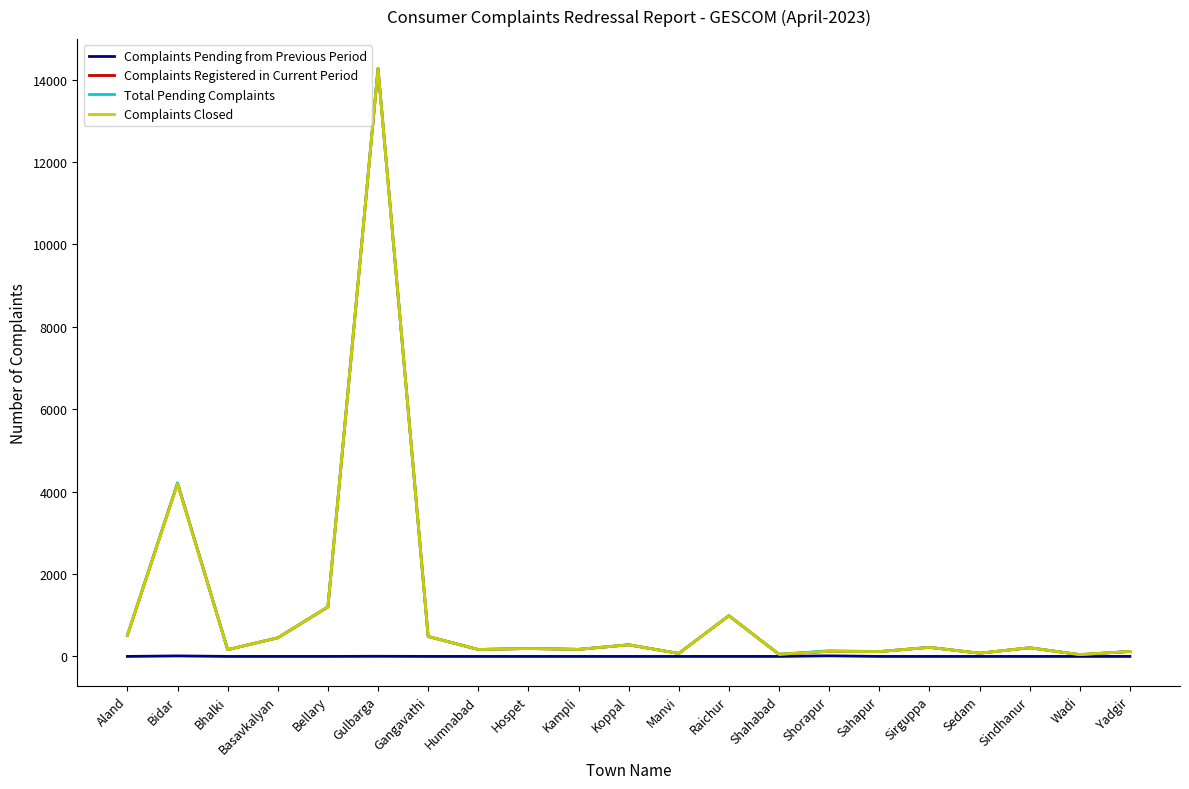

At which category is the sum across all series the highest?

Gulbarga